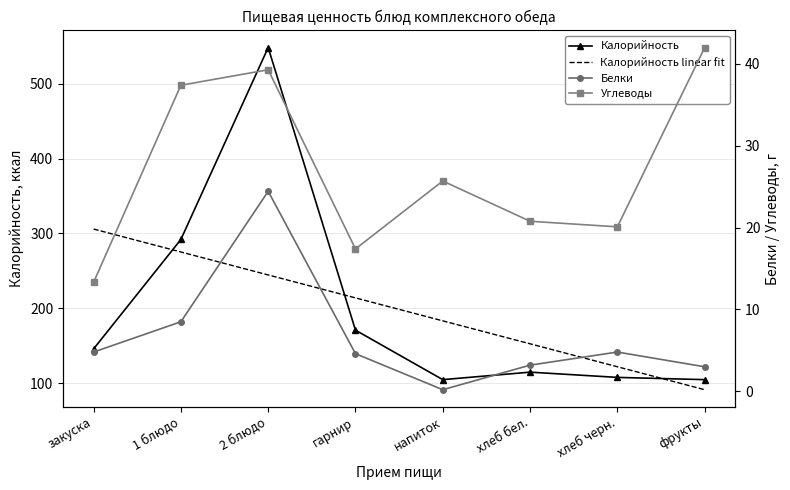

Which series changed the most between напиток and фрукты?

Калорийность linear fit